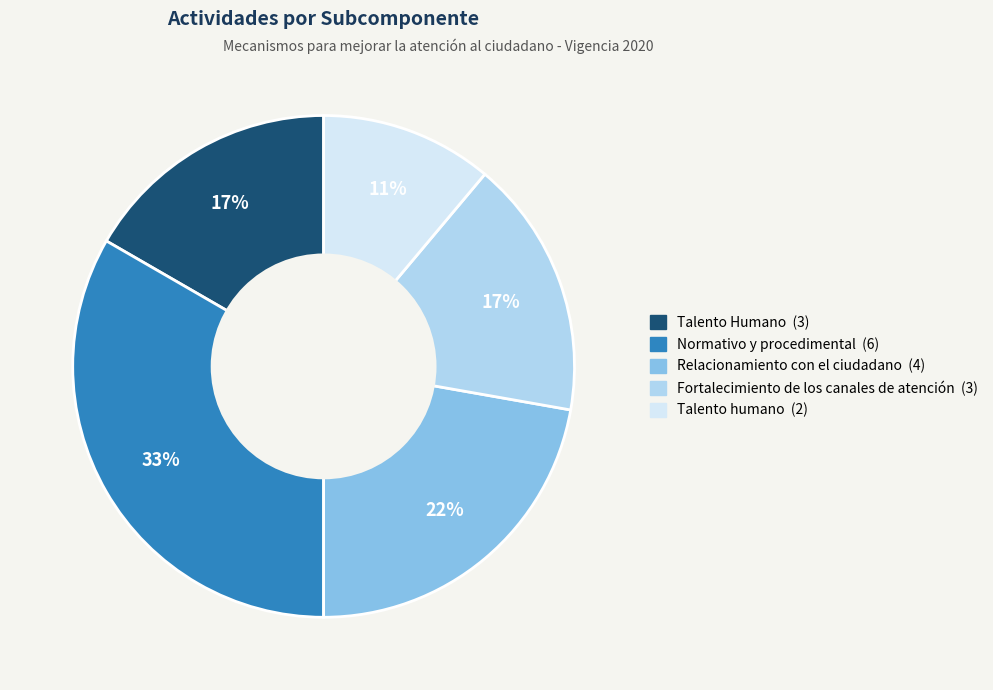

How many segments does this pie chart have?

5